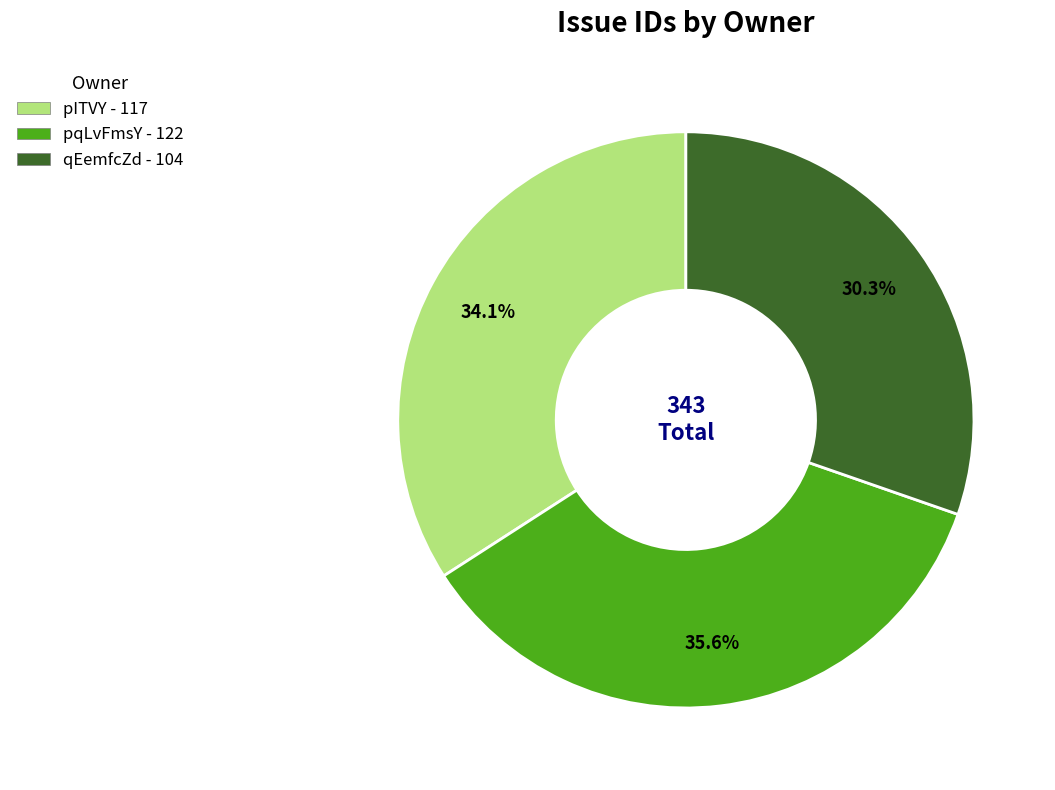

What is the ratio of the value at pITVY to the value at qEemfcZd?

1.1